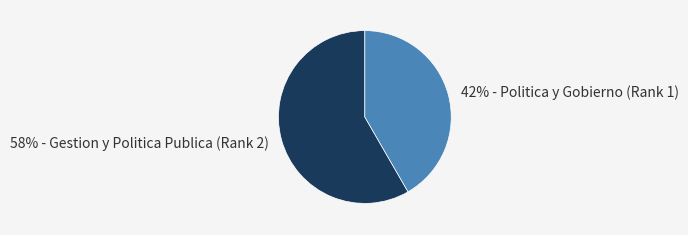

Is it true that 58% - Gestion y Politica Publica (Rank 2) is 58% of the pie?

True